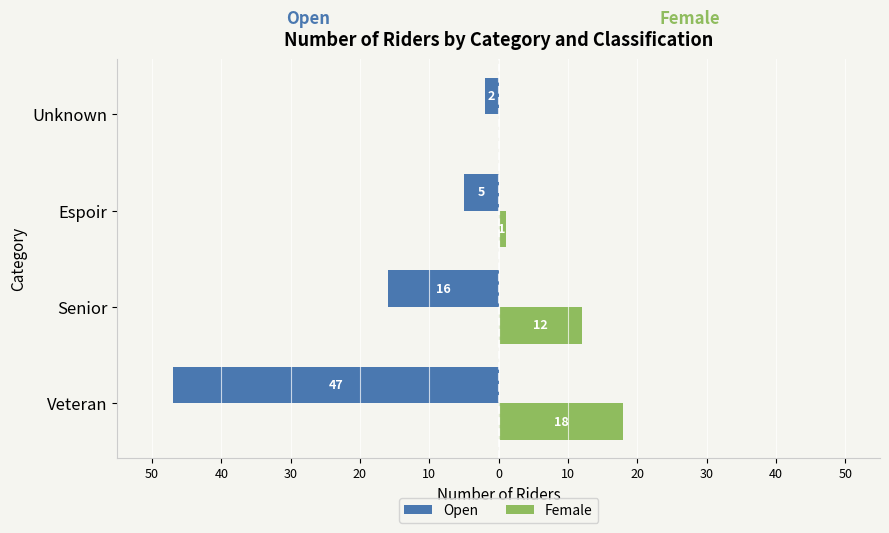

What are all the series names shown in the legend?

Open, Female